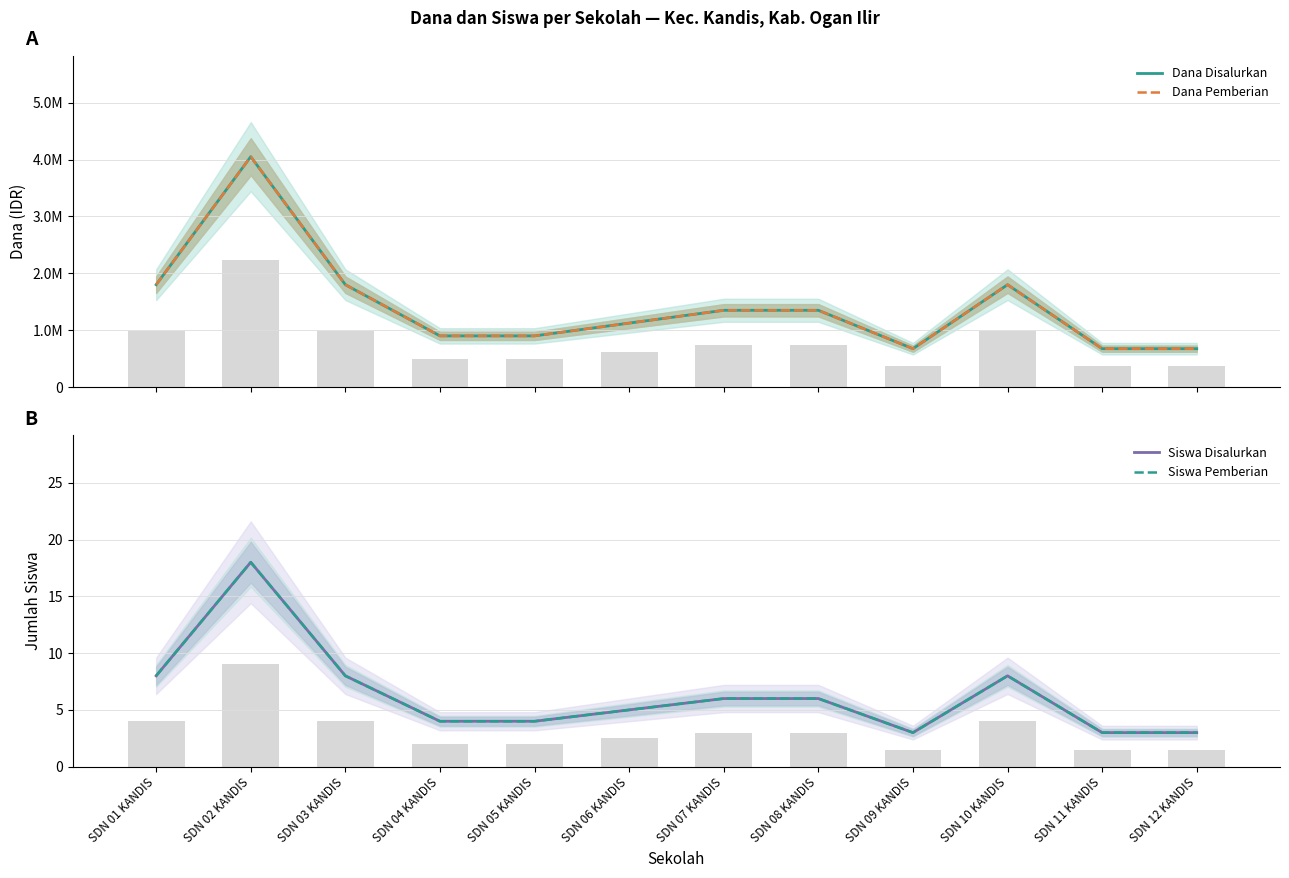

What is the difference between the second highest and minimum values in the Dana Disalurkan series?

1125000